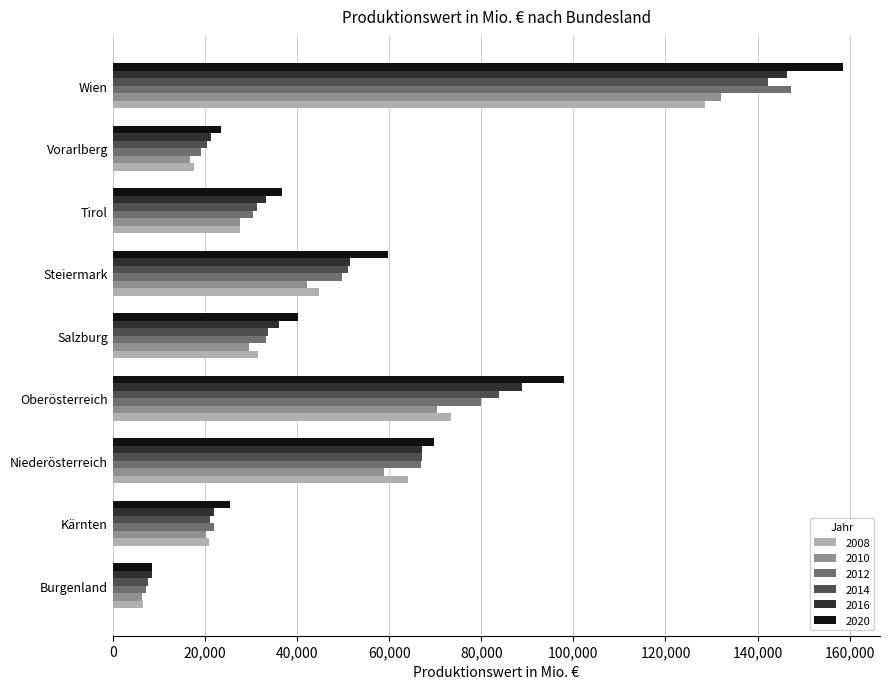

Which series has the largest total across all categories?

2020